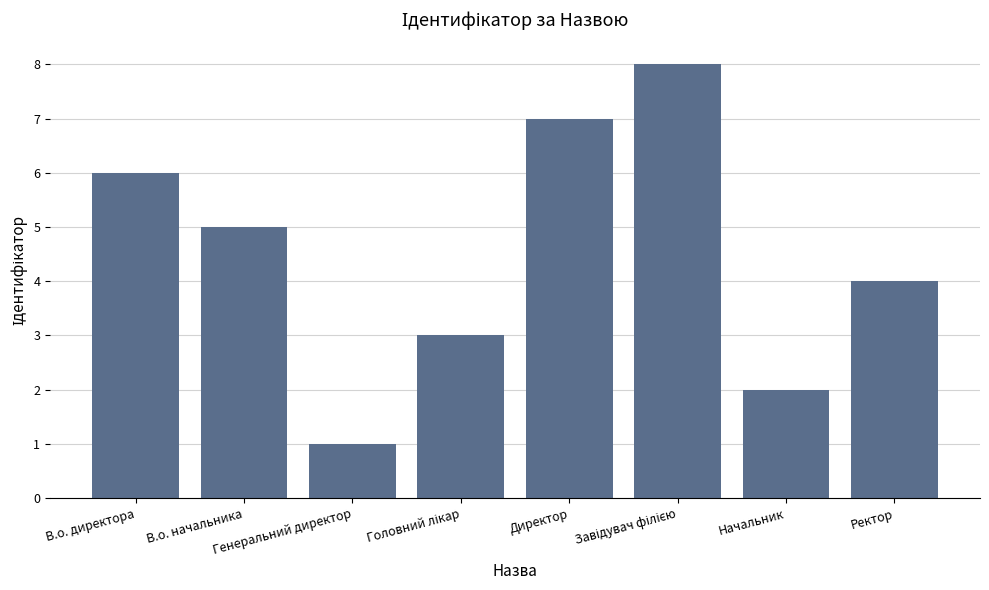

Reading right to left, extract all data points from this chart.

4	2	8	7	3	1	5	6